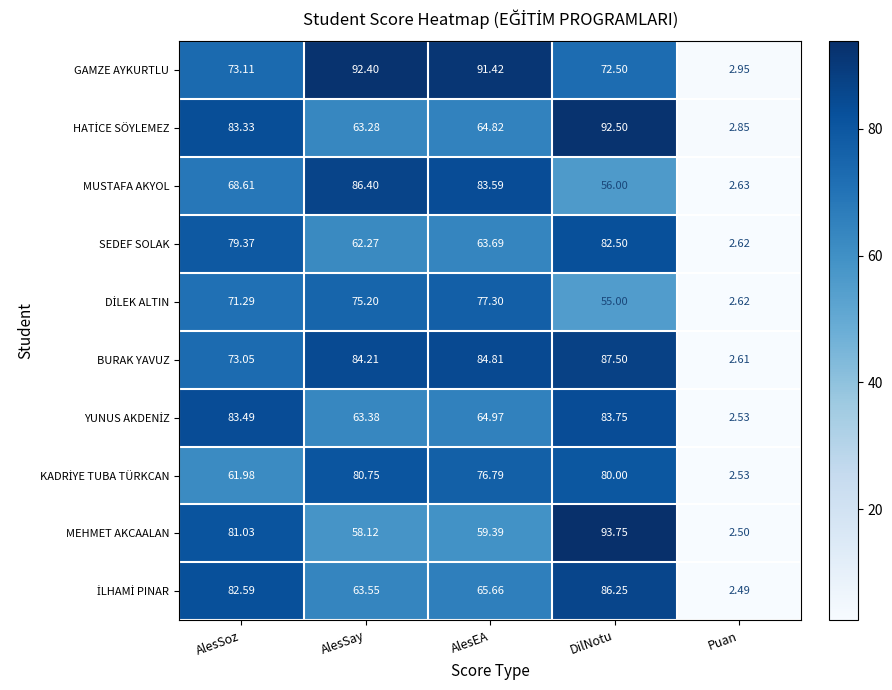

Where does the MUSTAFA AKYOL series first go above 68?

AlesSoz